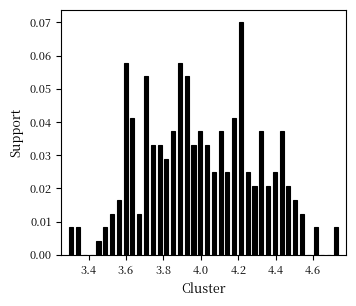

Around what value on the x-axis is the tallest bar? Give the approximate position of its centre, as read against the axis.

4.22